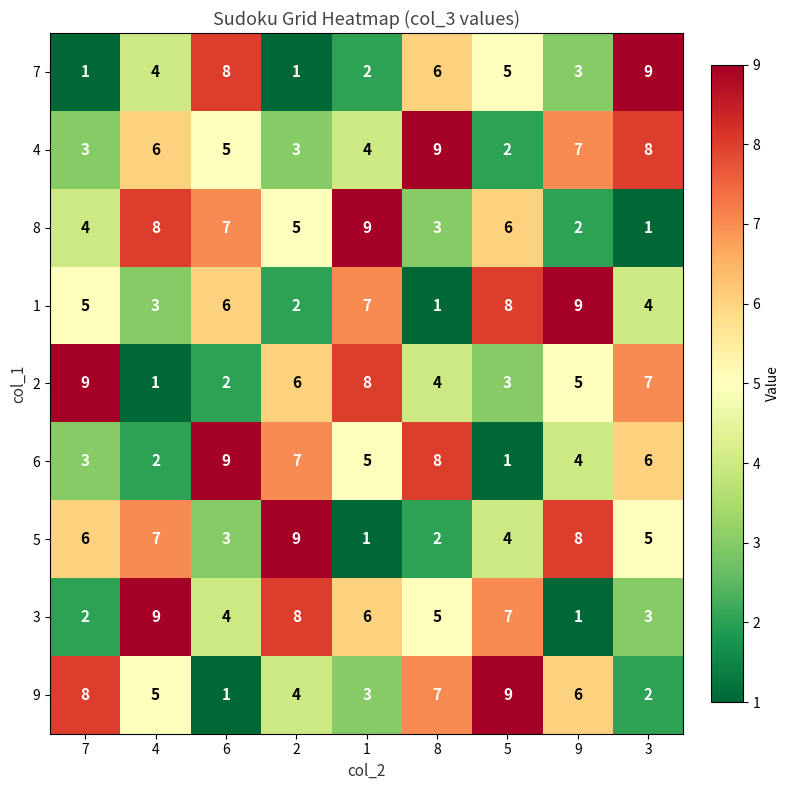

What is the greatest value displayed?

9